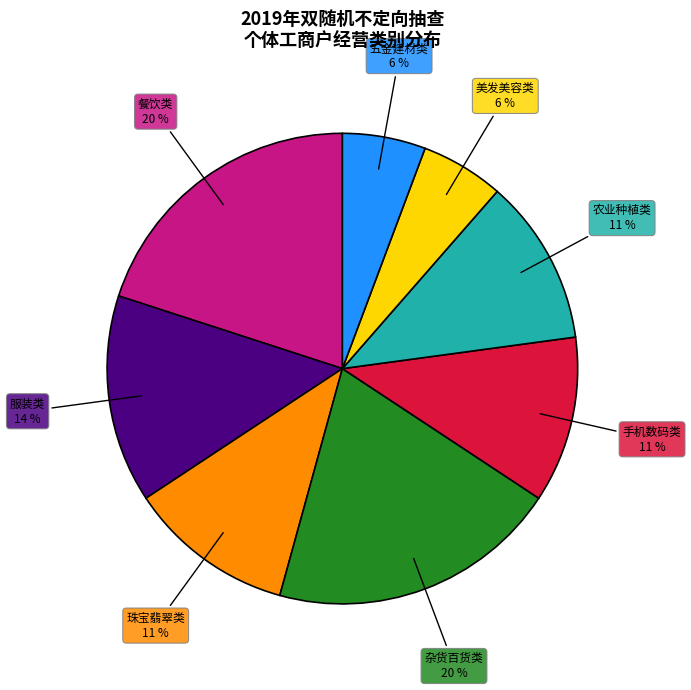

Is there any slice that represents more than half of the pie?

No